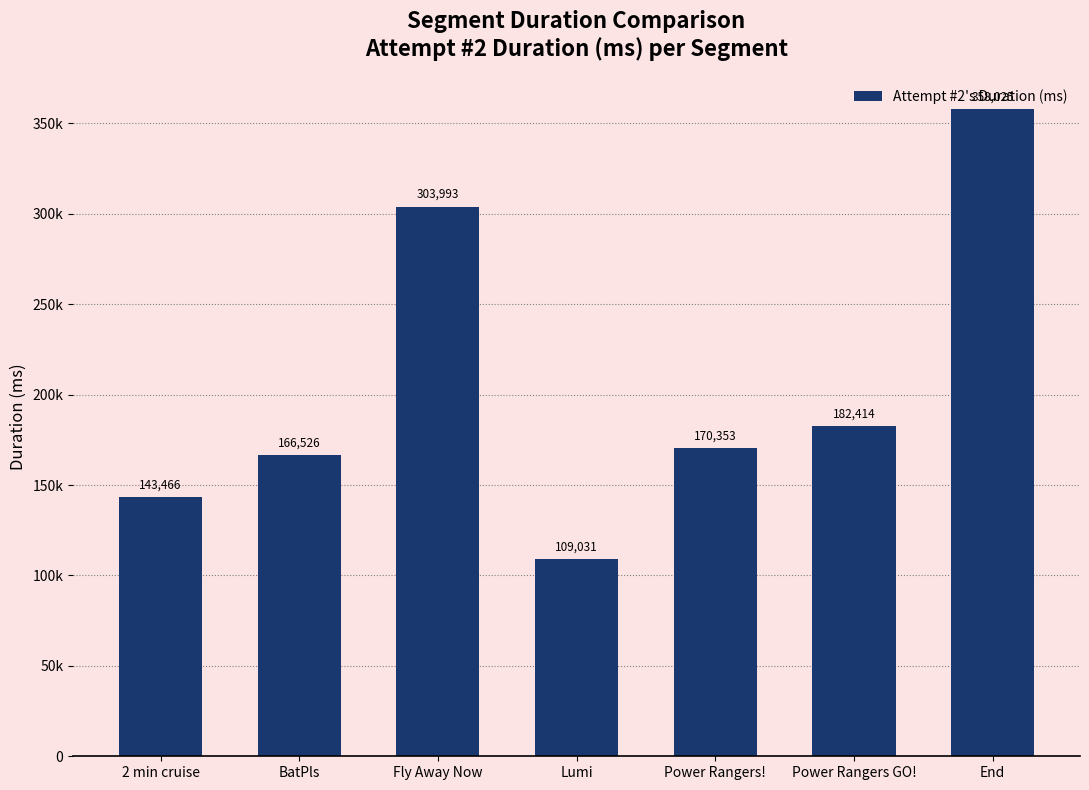

List the labels in order of value, smallest first.

Lumi, 2 min cruise, BatPls, Power Rangers!, Power Rangers GO!, Fly Away Now, End